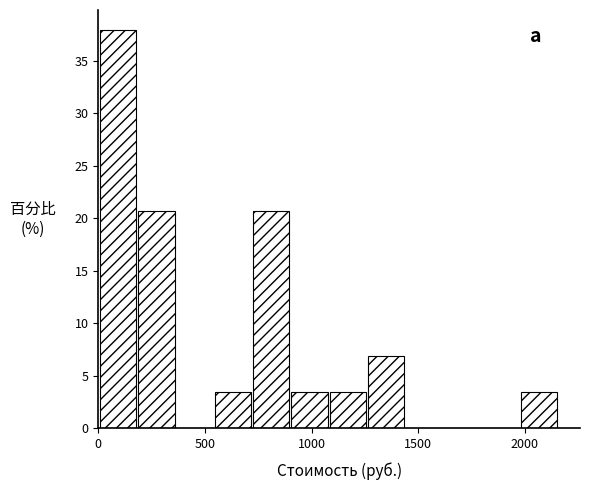

Read against the x-axis, roughly where is the centre of the tallest bar?

100